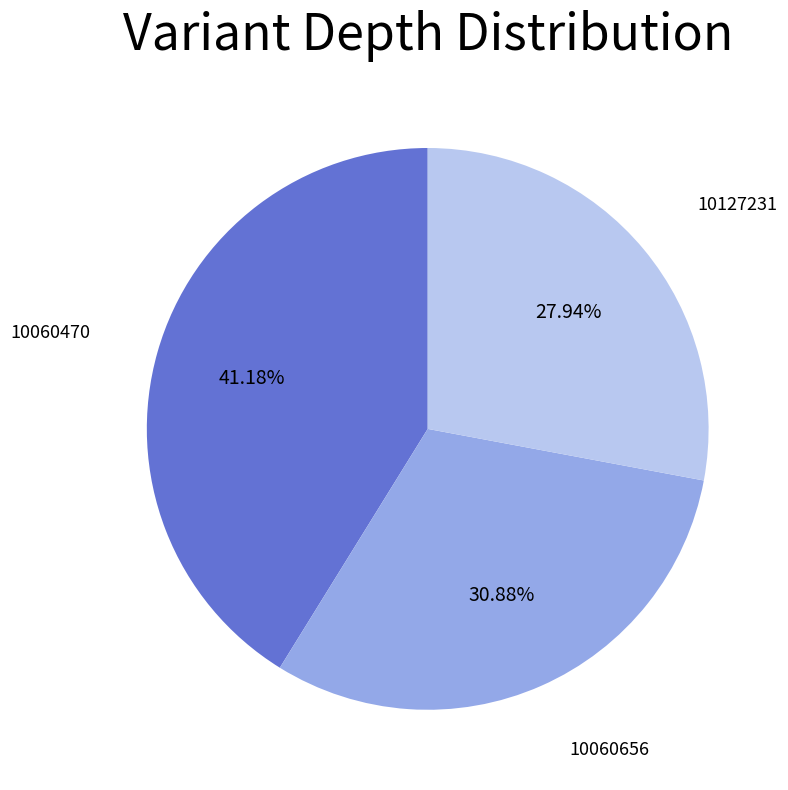

Does any single category account for the majority?

No